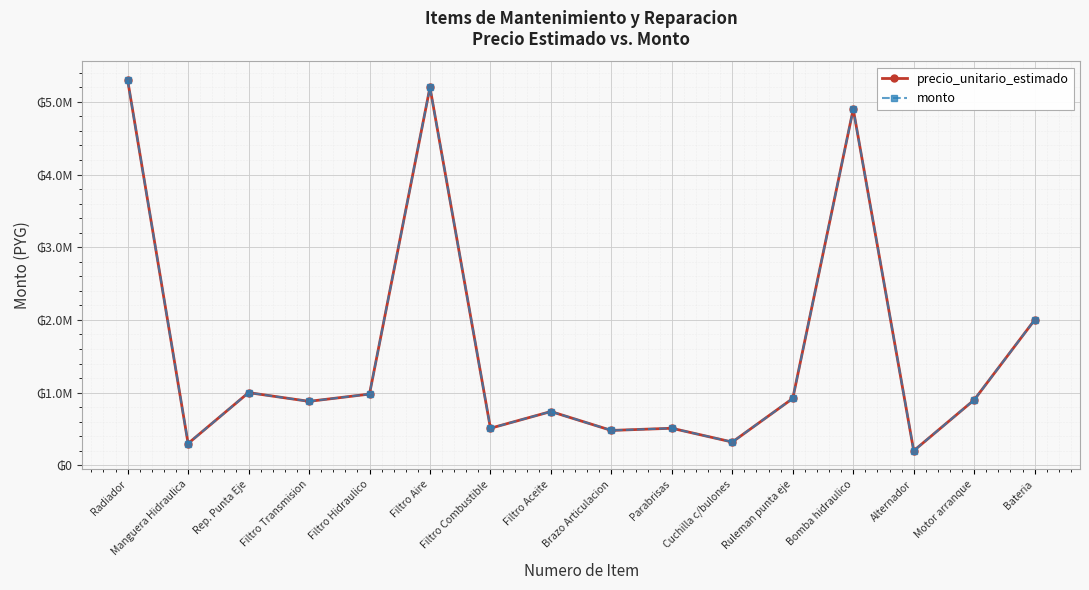

Is this an area chart (filled region under the line)?

No